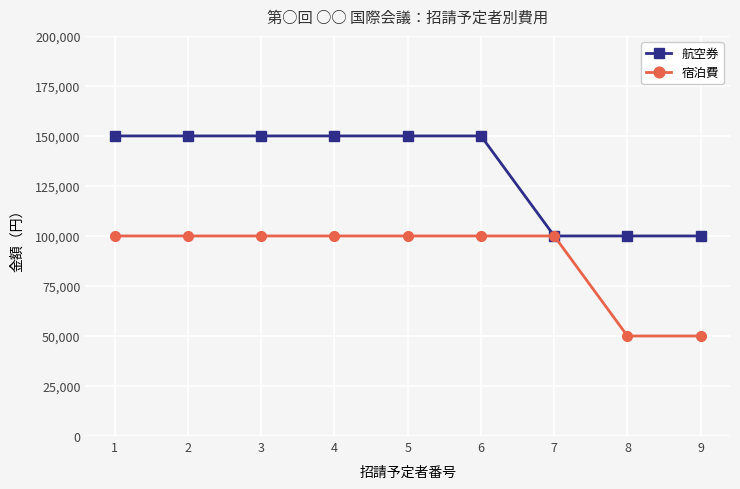

What is the value of the 航空券 point at the 4th from the left?

150000